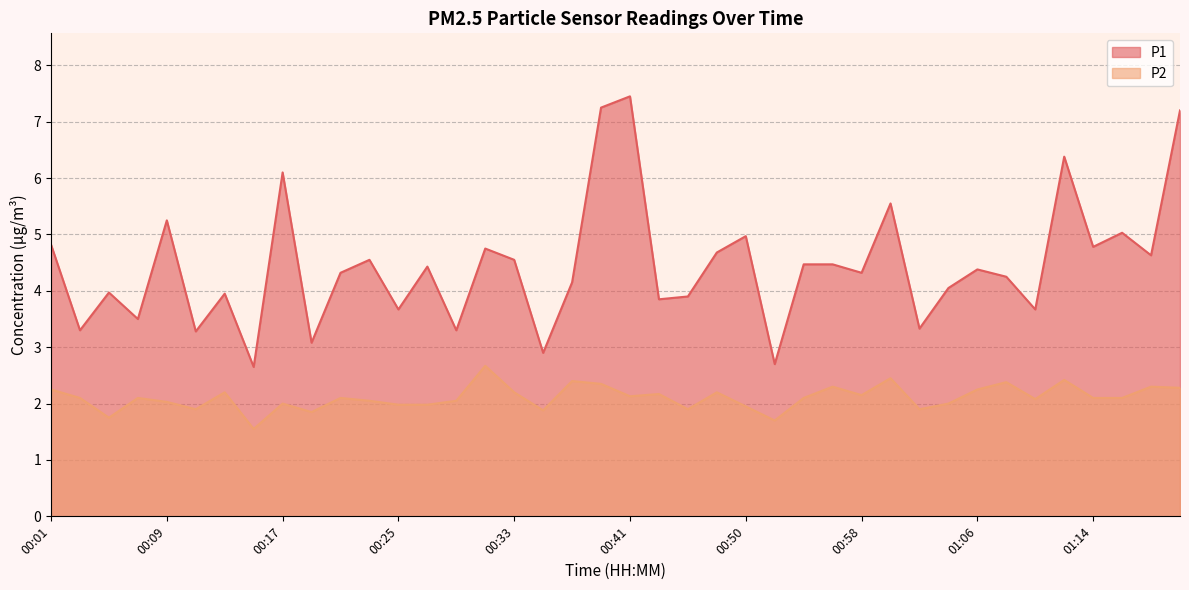

Read the P2 value at 01:12.

2.4